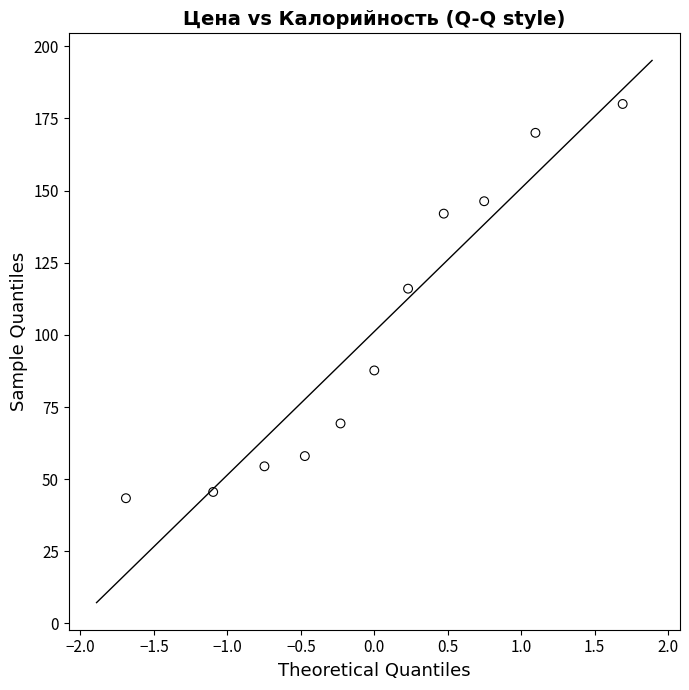

What is the range of Y values (max minus min)?

136.6